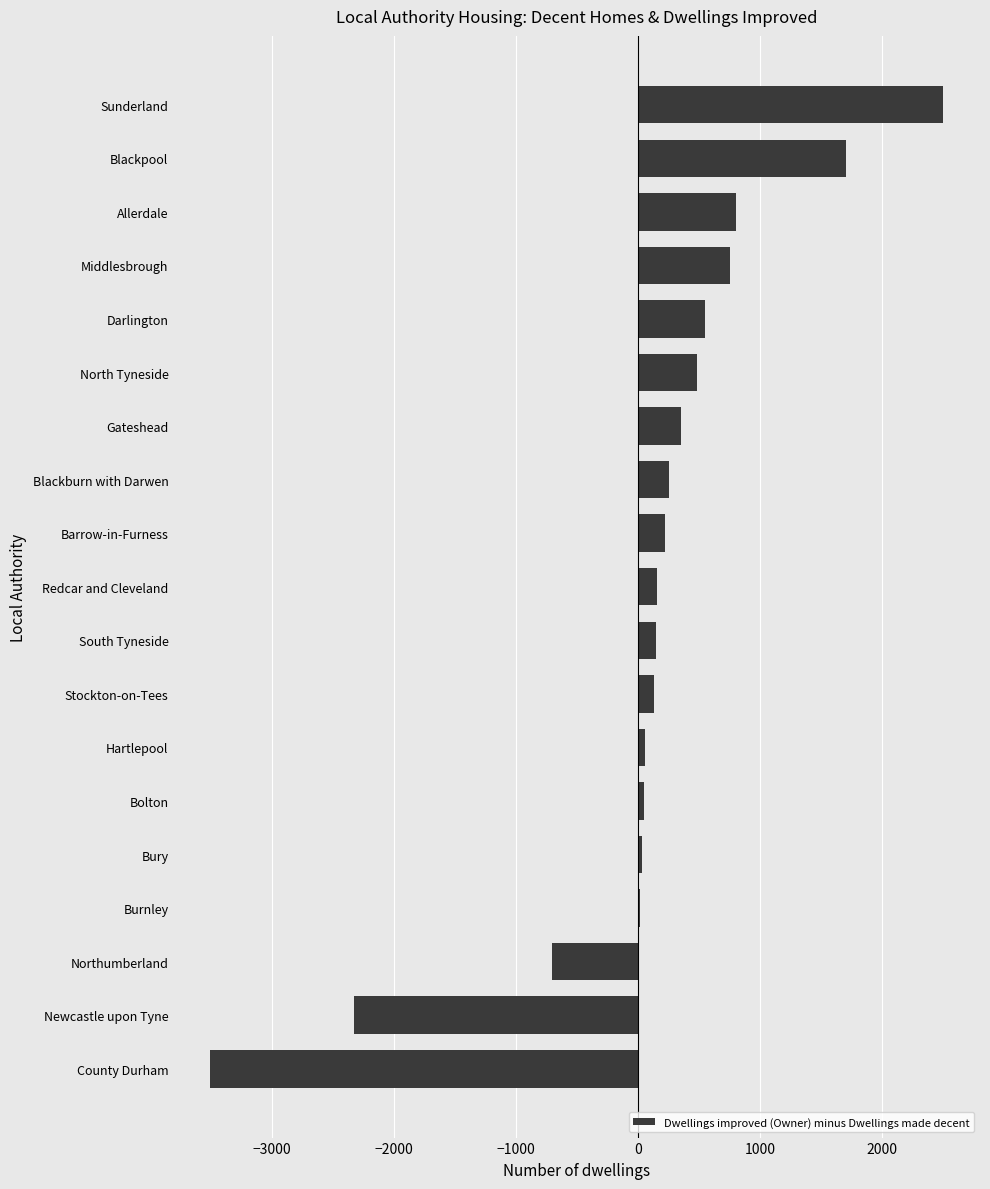

At which label is the value closest to -502?

Northumberland